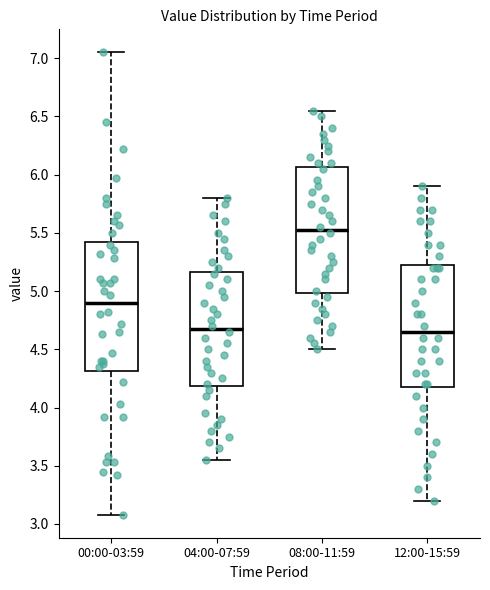

Reading left to right, read every box against the y-axis: the position of its median line, the range the box covers, and the ends of its whiskers. The values are not printed on the chart, so give them approximately, as read against the axis.

00:00-03:59: median 4.90, box 4.30 to 5.45, whiskers 3.10 to 7.05
04:00-07:59: median 4.70, box 4.20 to 5.15, whiskers 3.55 to 5.80
08:00-11:59: median 5.55, box 5.00 to 6.05, whiskers 4.50 to 6.55
12:00-15:59: median 4.65, box 4.20 to 5.25, whiskers 3.20 to 5.90